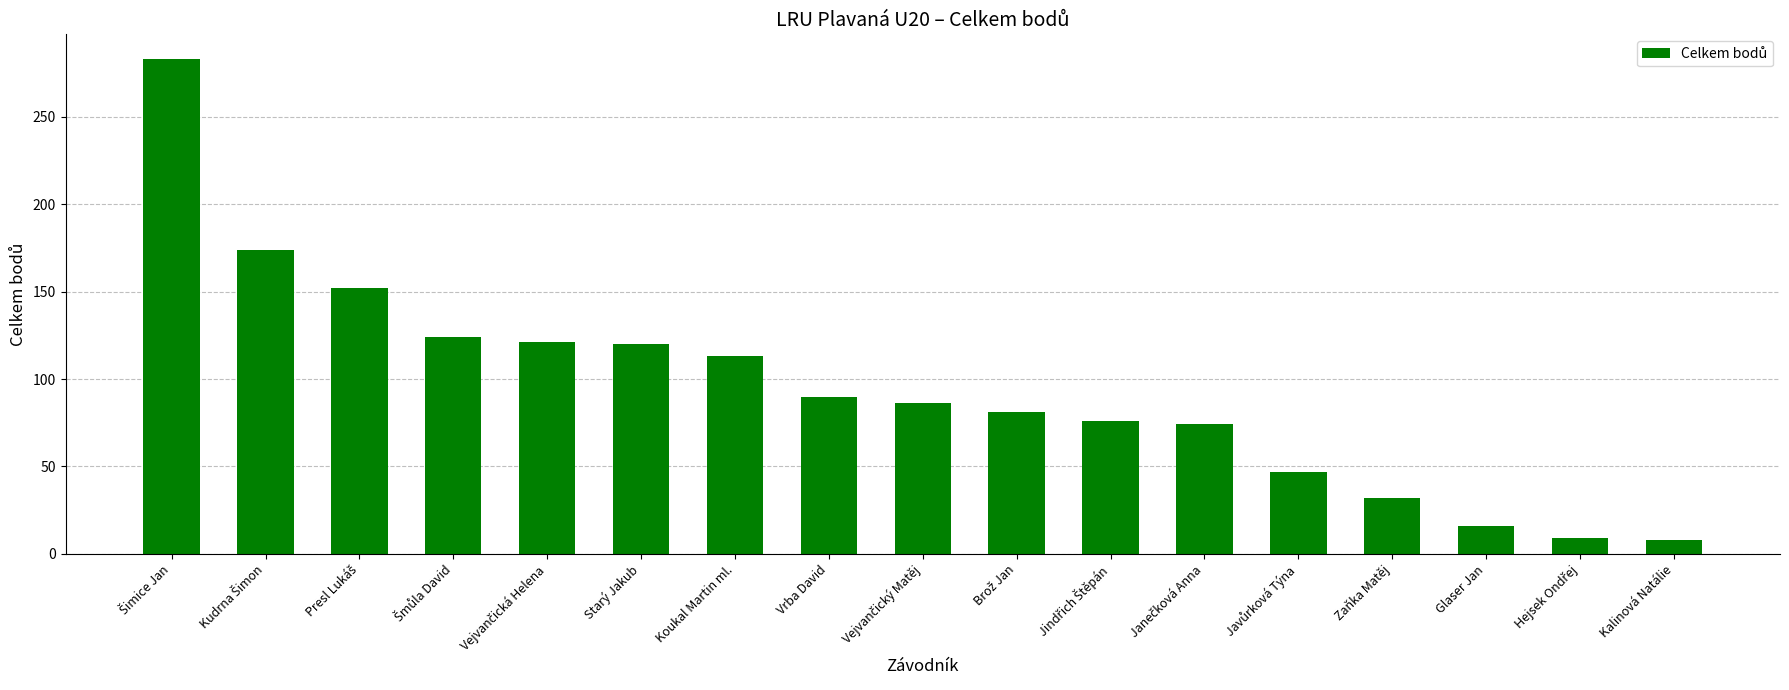

Are the bars grouped side by side (vs. stacked)?

No